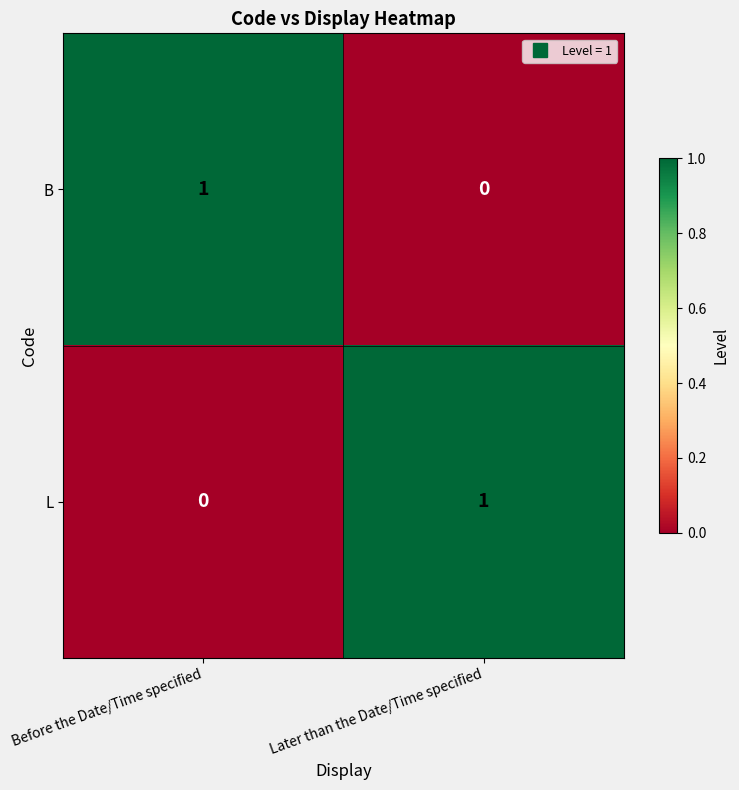

Reading left to right, list all the values displayed in this chart.

B: Before the Date/Time specified=1	Later than the Date/Time specified=0
L: Before the Date/Time specified=0	Later than the Date/Time specified=1